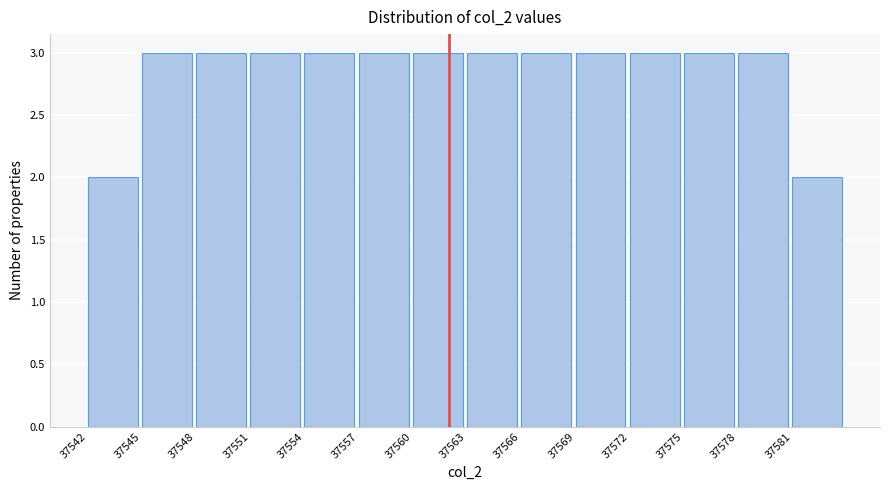

What is the height of the bar covering 37578 to 37581 on the x-axis? The values are not printed on the chart, so give them approximately, as read against the axis.

3